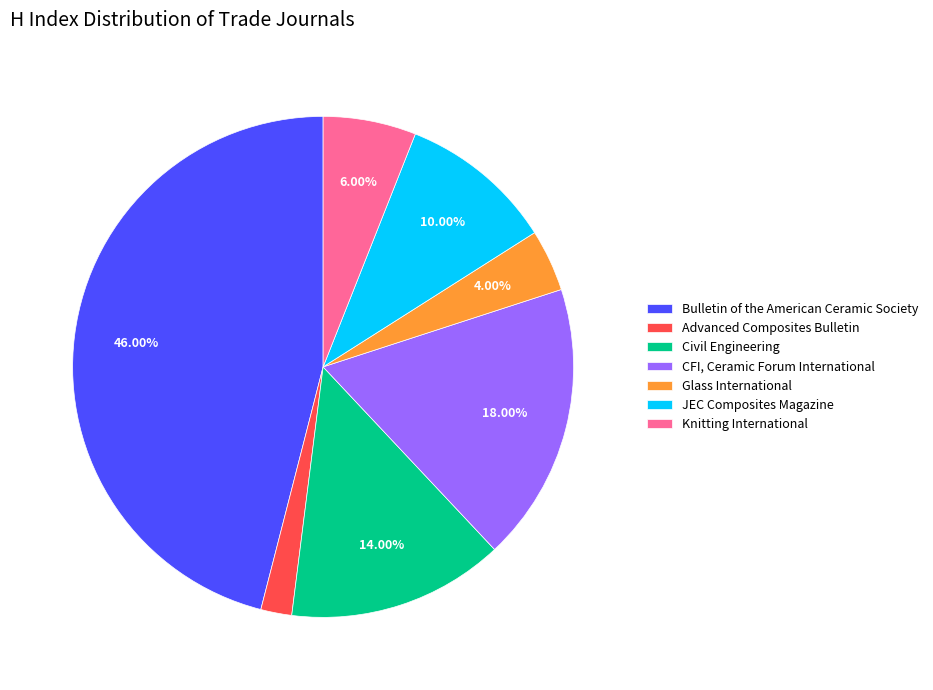

Approximately how many times larger is the value at Knitting International compared to Glass International?

1.5